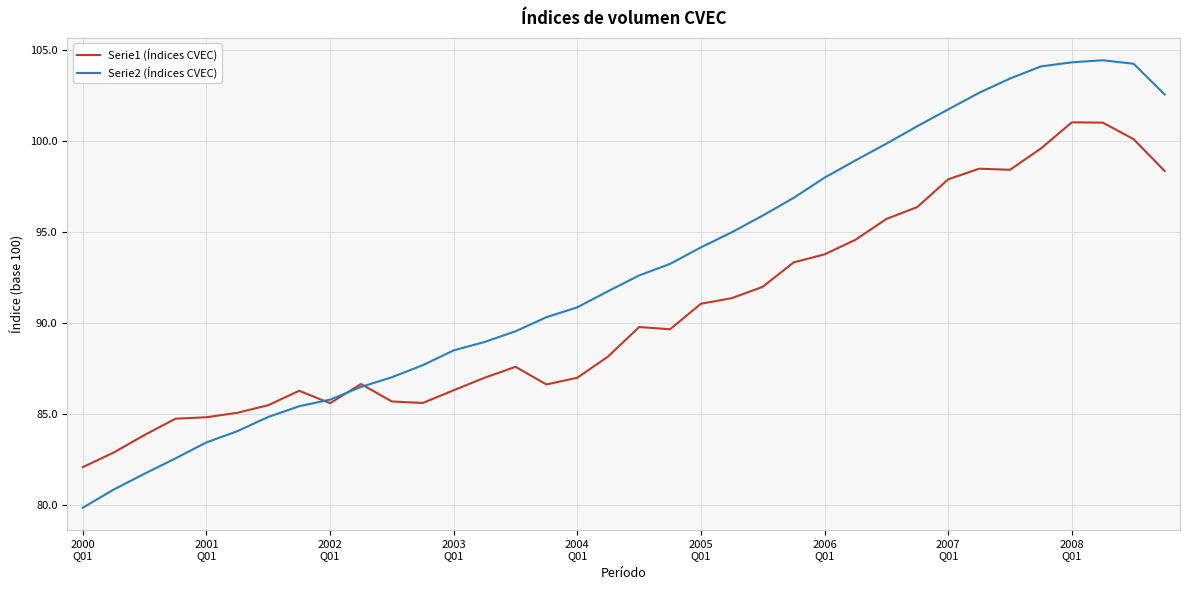

Which series has the largest range (max minus min)?

Serie2 (Índices CVEC)